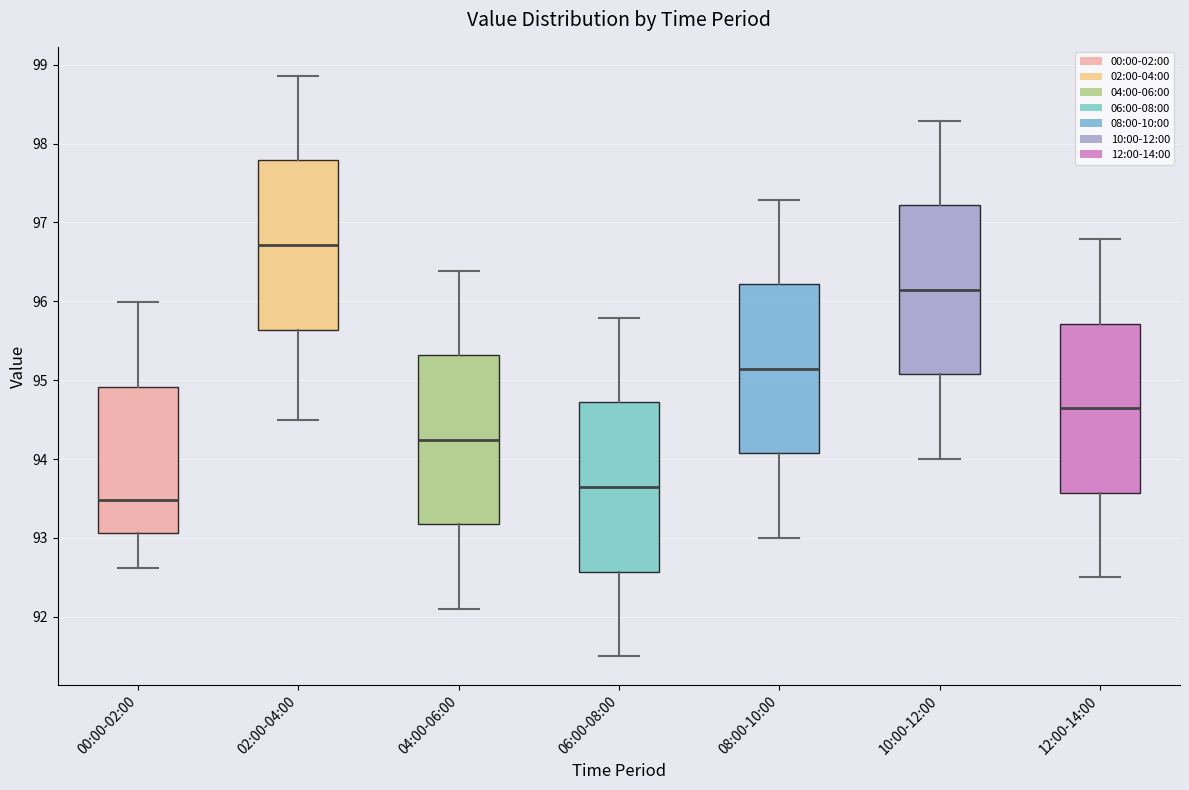

Where is the lower edge of the box for 08:00-10:00 on the y-axis? The values are not printed on the chart, so give them approximately, as read against the axis.

94.1